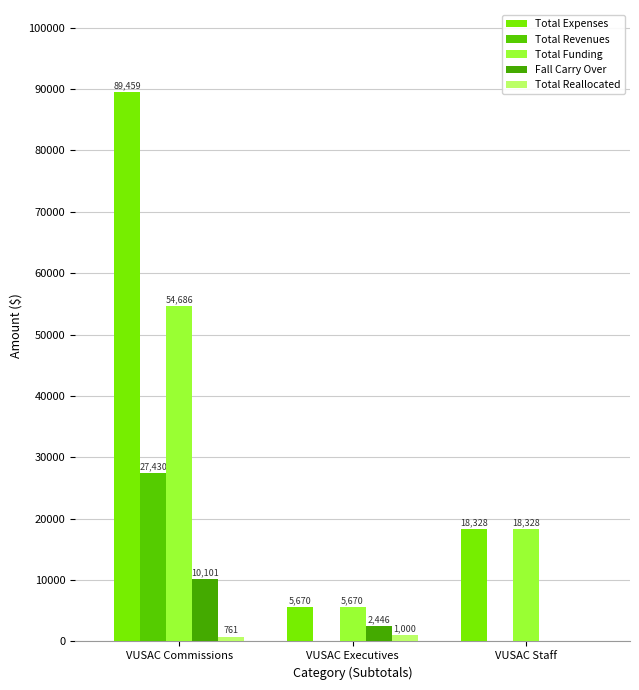

Reading left to right, list all the values displayed in this chart.

Total Expenses: 89458.6	5670.0	18328.3
Total Revenues: 27430.0	0.0	0.0
Total Funding: 54686.5	5670.0	18328.3
Fall Carry Over: 10100.9	2446.3	0.0
Total Reallocated: 761.0	1000.0	0.0